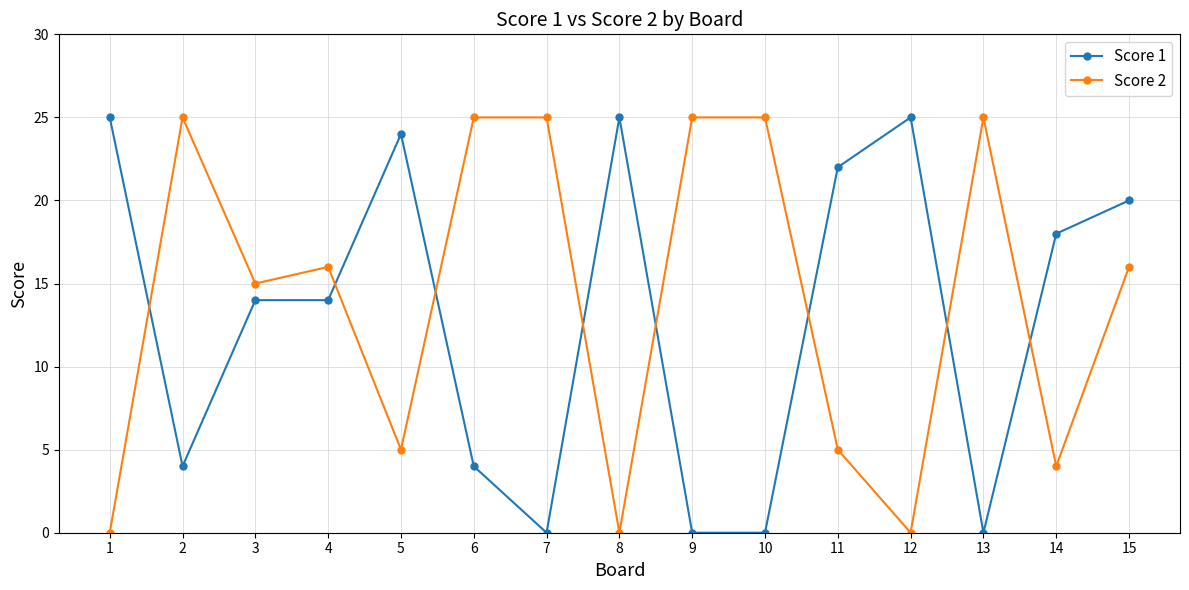

How many data points does each series have?

15